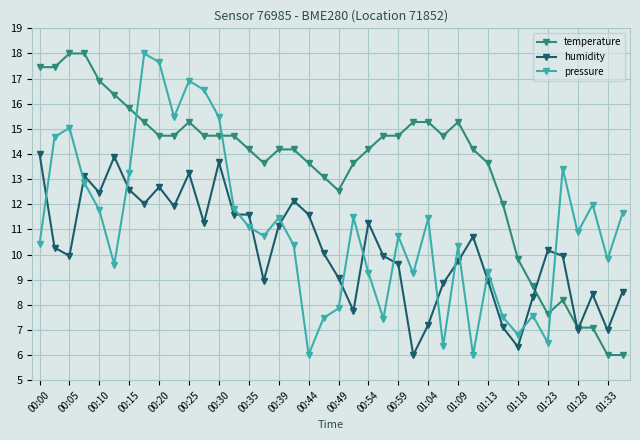

What is the lowest value of the pressure series?

6.0